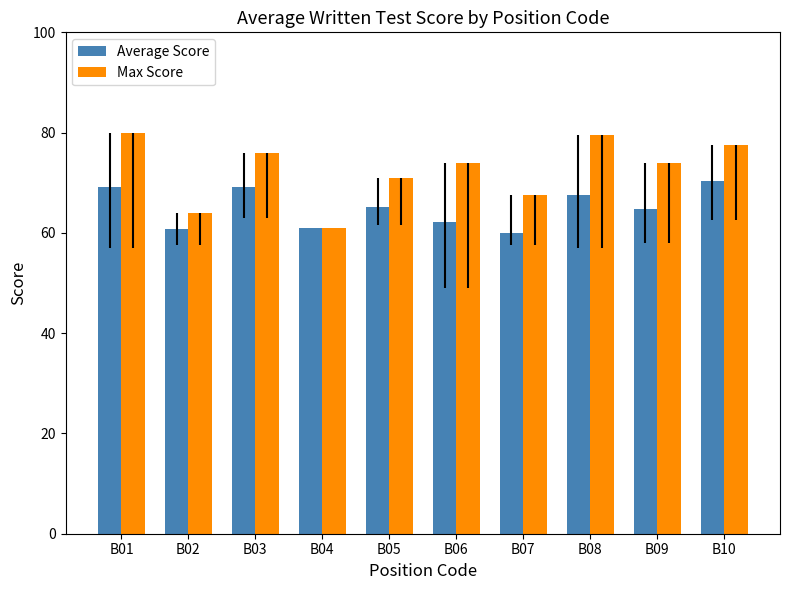

At which label does Average Score reach its peak?

B10